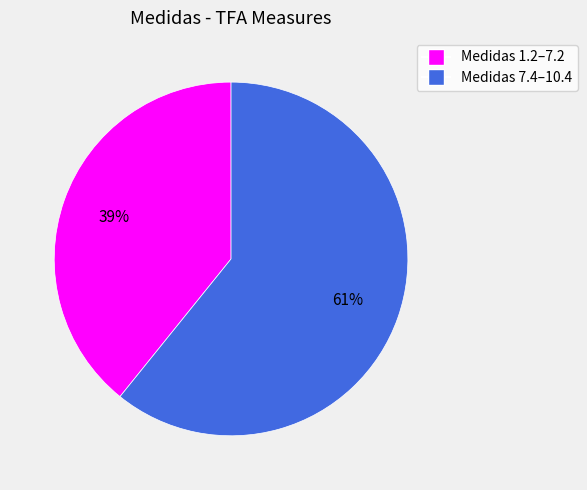

Does any single category account for the majority?

Yes